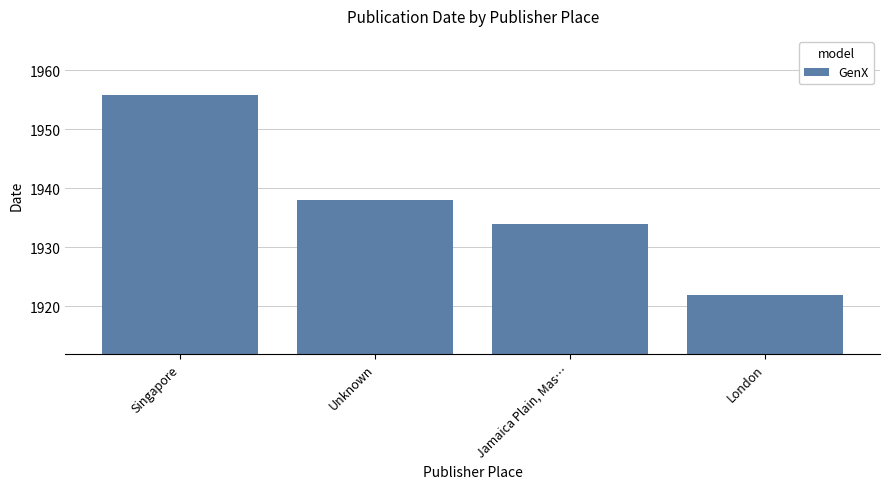

What is the change in value from Jamaica Plain, Mas… to London?

-12.0